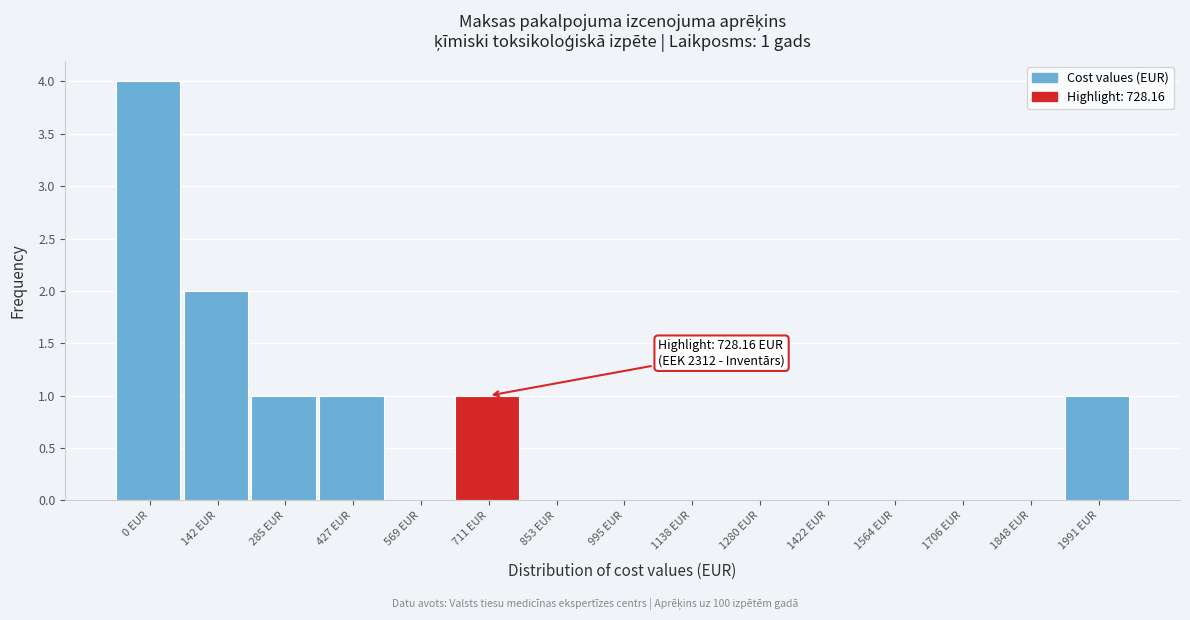

Reading left to right, what are all the values shown in this chart?

0 EUR=4	142 EUR=2	285 EUR=1	427 EUR=1	569 EUR=0	711 EUR=1	853 EUR=0	995 EUR=0	1138 EUR=0	1280 EUR=0	1422 EUR=0	1564 EUR=0	1706 EUR=0	1848 EUR=0	1991 EUR=1